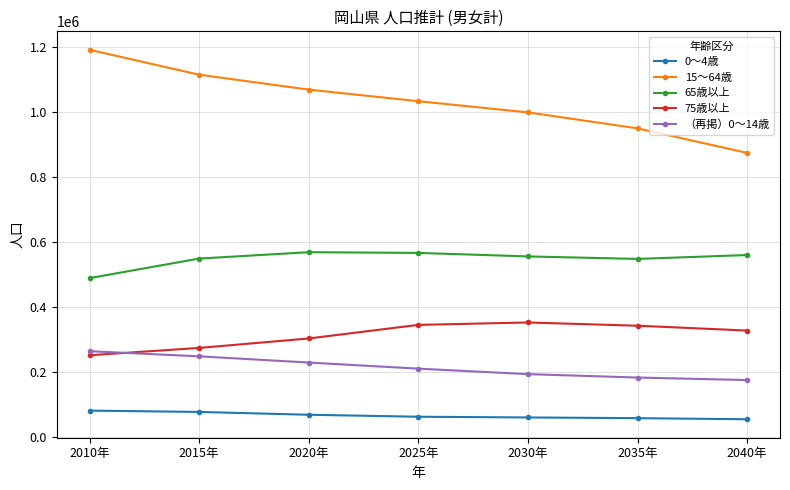

What is the highest value of the 15～64歳 series?

1190744